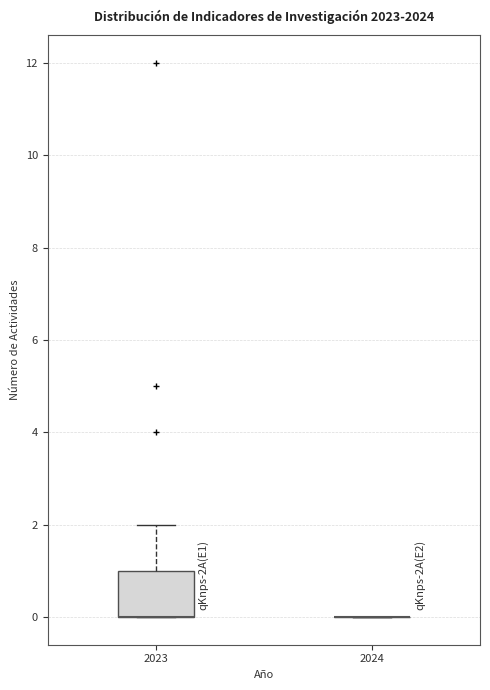

Comparing the boxes themselves (not the whiskers), which one is the tallest?

2023